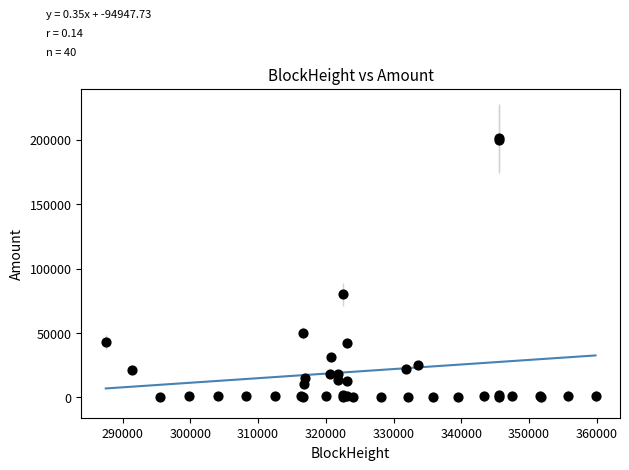

What Y value in the scatter plot is closest to 100874?

80000.0